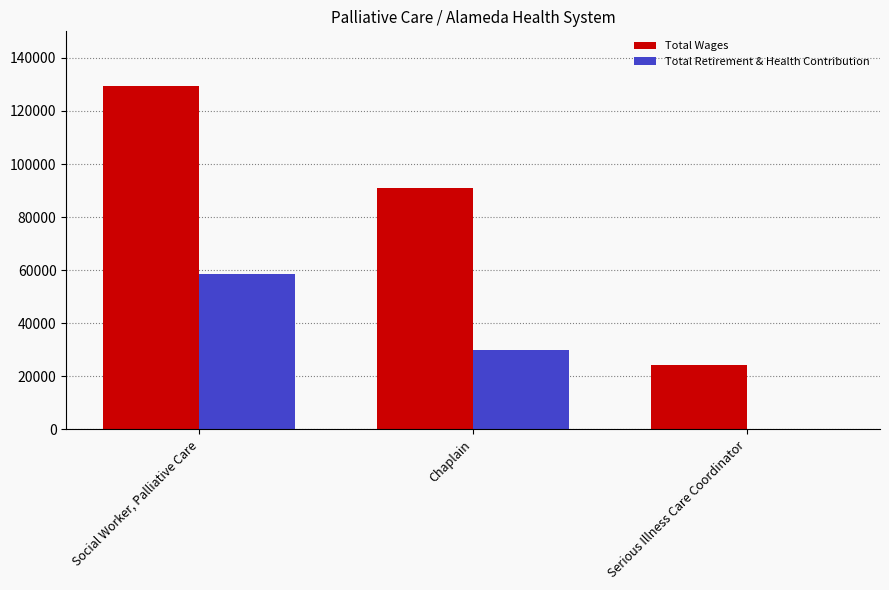

Is the value of Total Wages at Chaplain greater than the value of Total Retirement & Health Contribution at Chaplain?

Yes